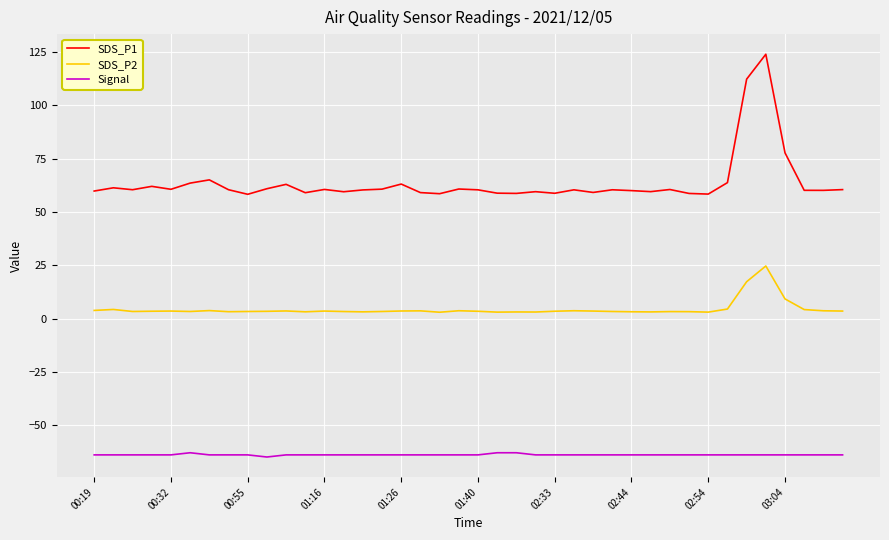

What is the greatest value displayed?

124.0